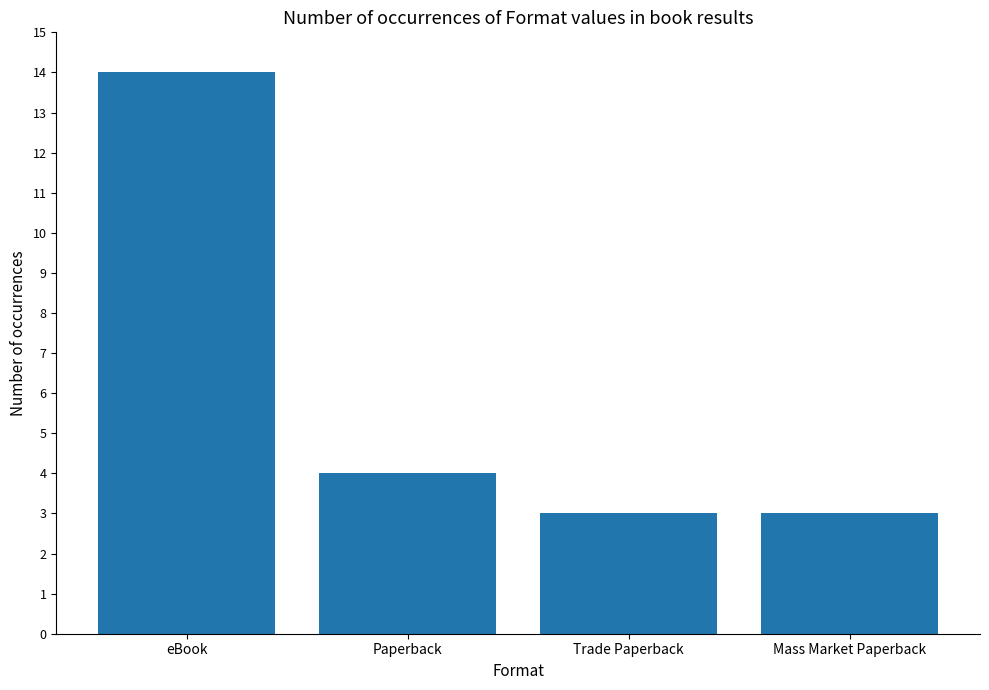

Is it true that the value at Mass Market Paperback is 3?

True